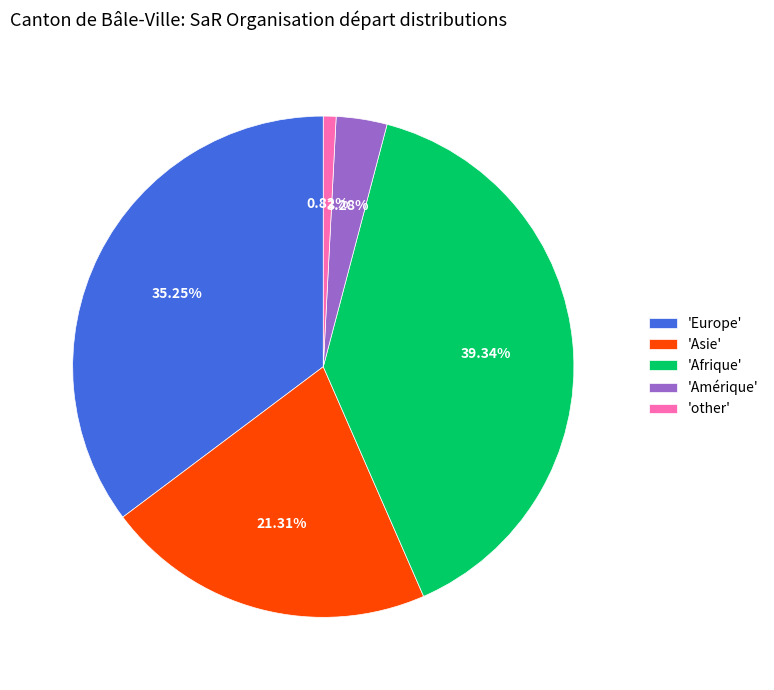

Do 'Europe' and 'Afrique' together represent more than half of the pie?

Yes